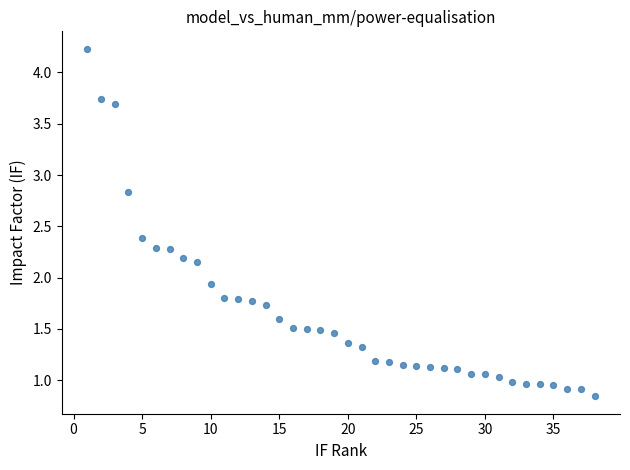

What Y value in the scatter plot is closest to 2?

1.9